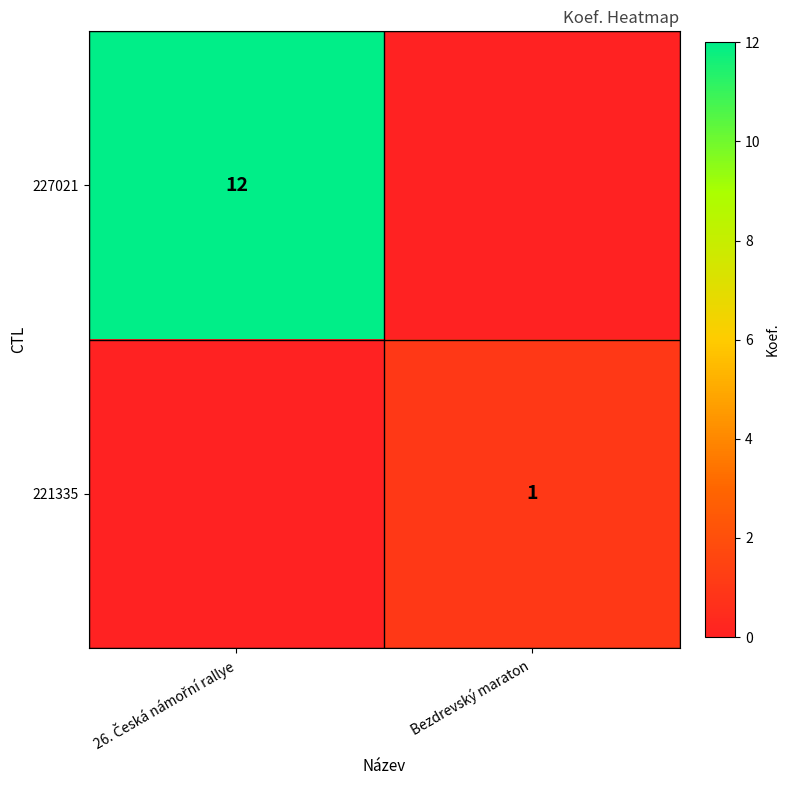

At which label does 221335 reach its peak?

Bezdrevský maraton